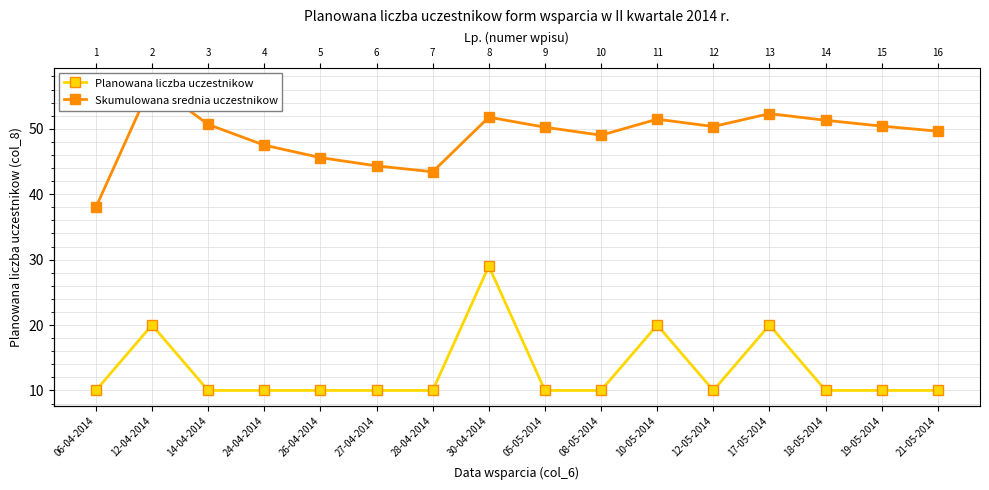

True or false: Skumulowana srednia uczestnikow and Planowana liczba uczestnikow intersect in this chart.

False